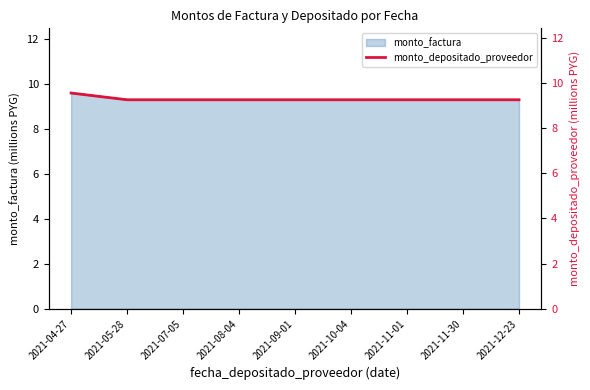

Count the values in the range 9 to 10.

9